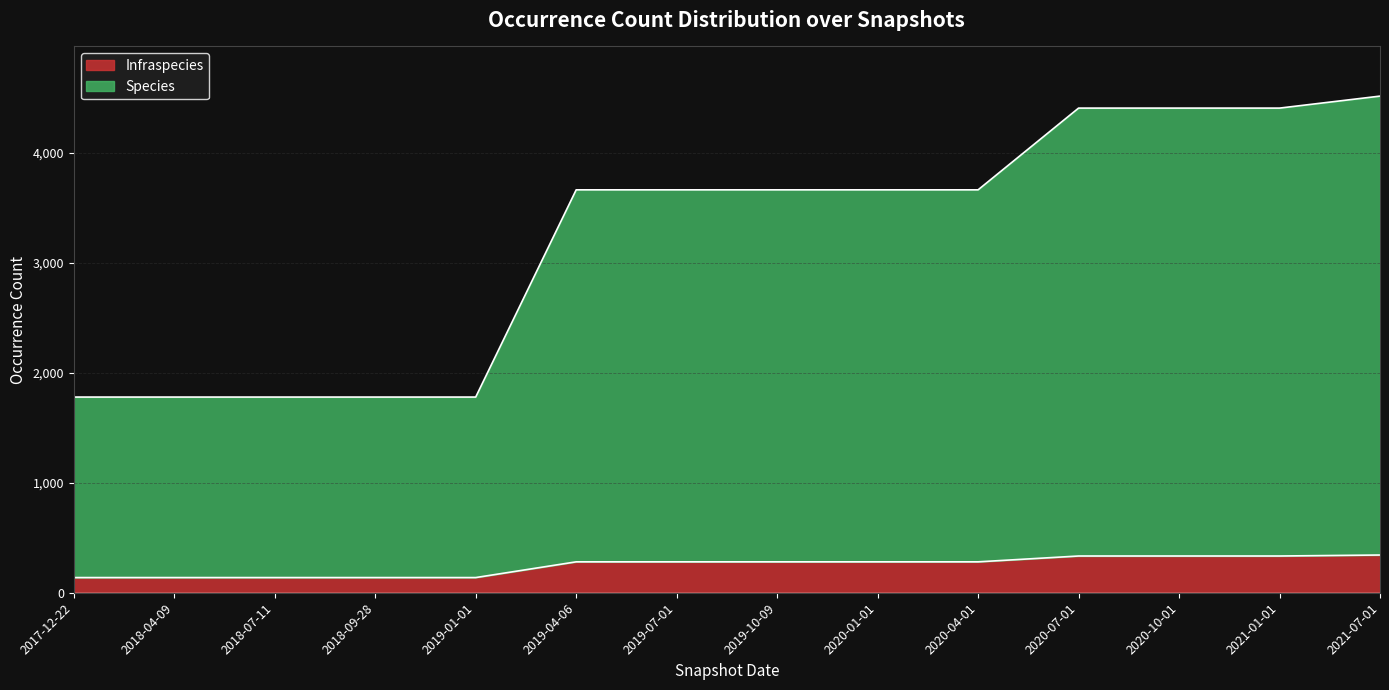

How many series are shown in this chart?

2